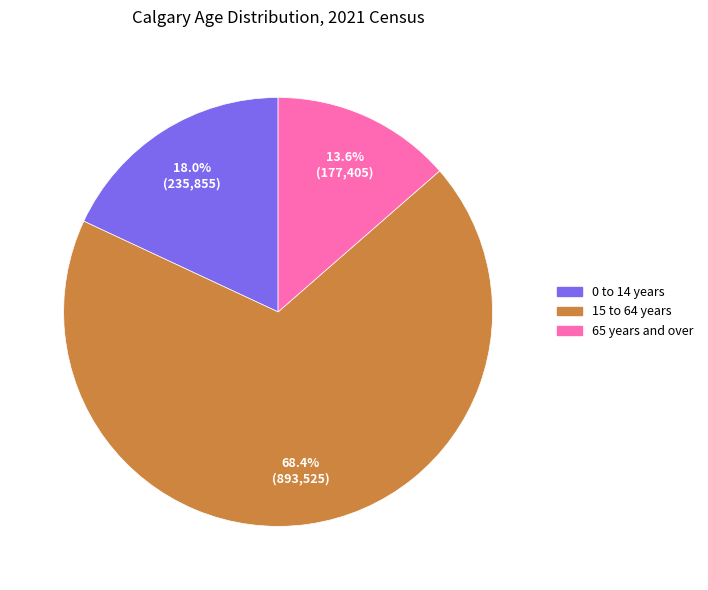

What is the ratio of the value at 15 to 64 years to the value at 65 years and over?

5.0